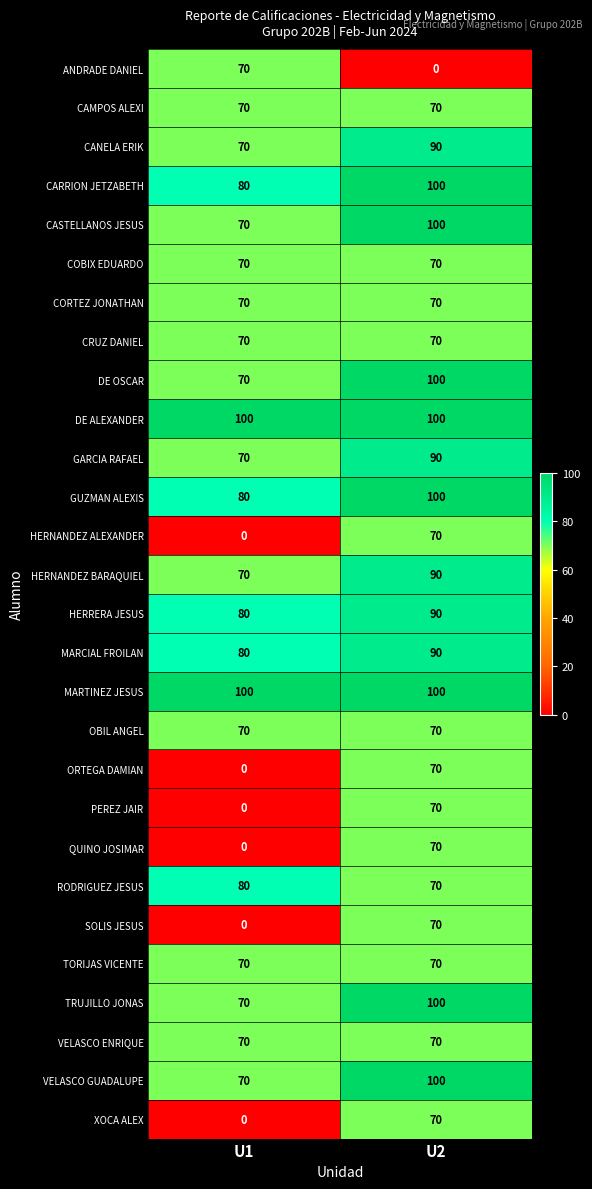

What is the spread (max minus min) of values at U2?

100